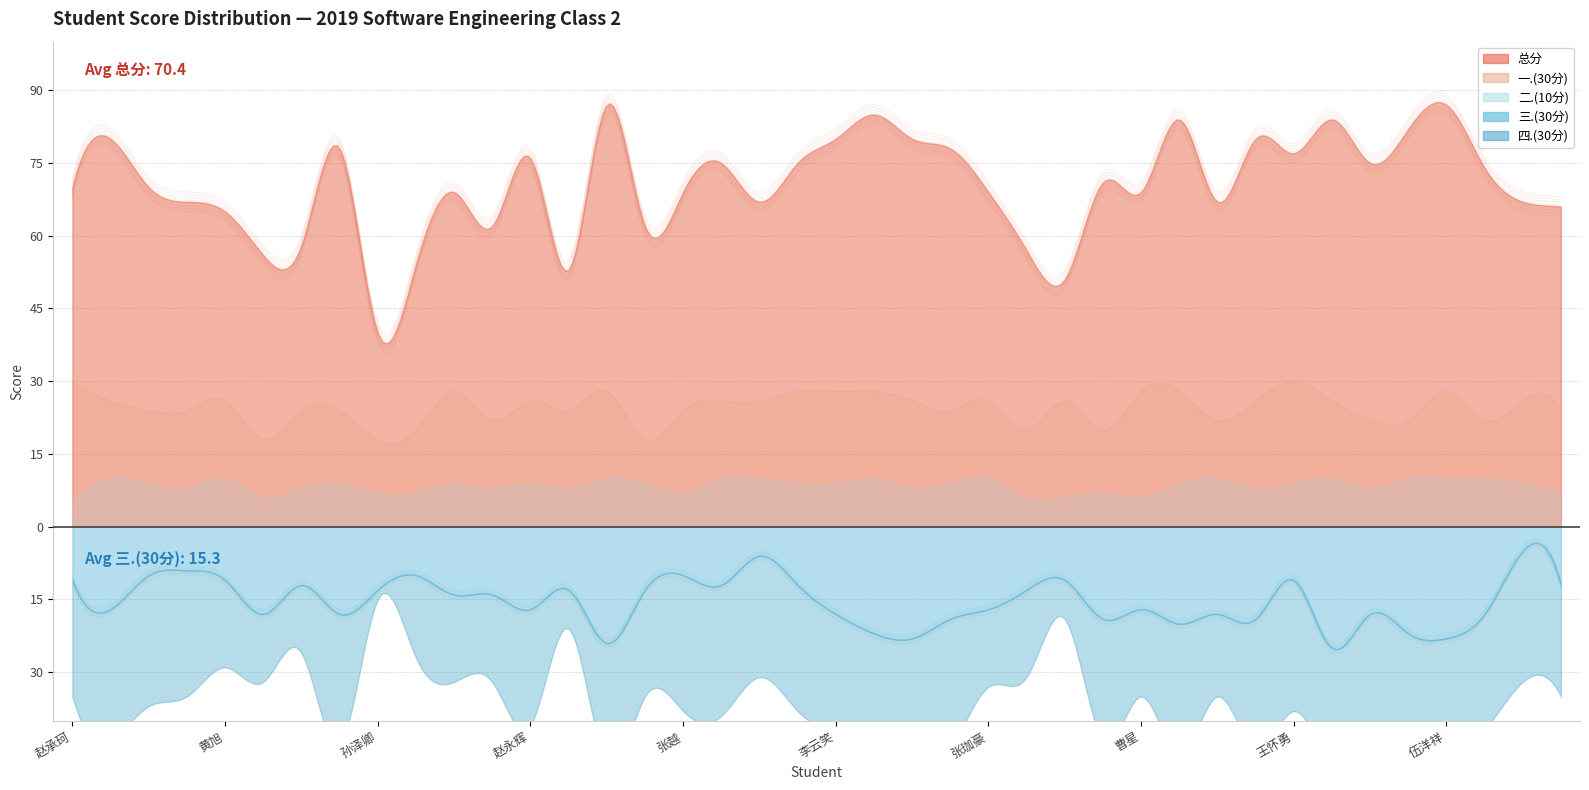

What is the smallest value displayed?

2